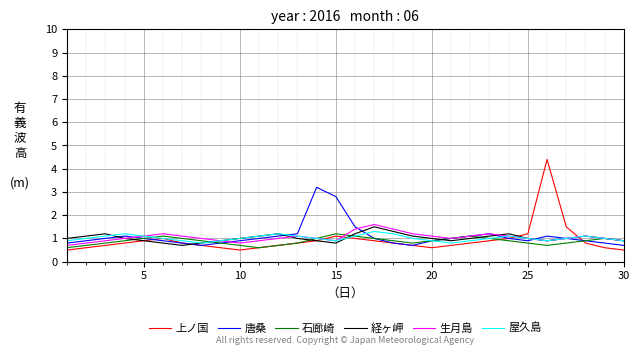

Which series has the largest range (max minus min)?

上ノ国